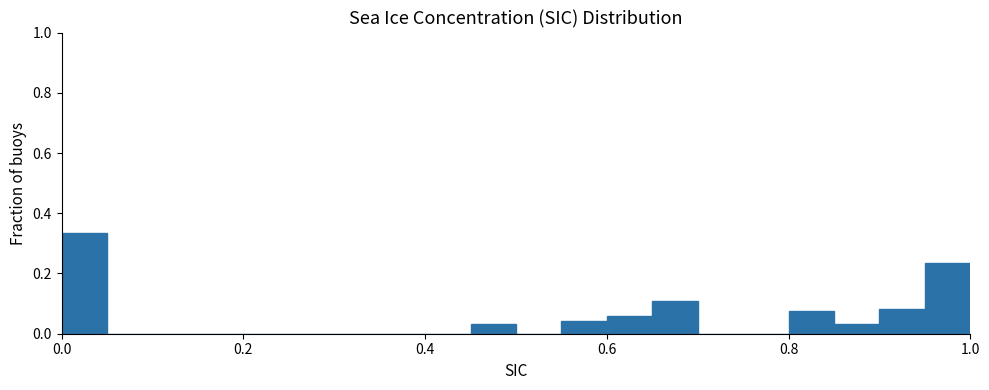

Around what value on the x-axis is the tallest bar? Give the approximate position of its centre, as read against the axis.

0.02